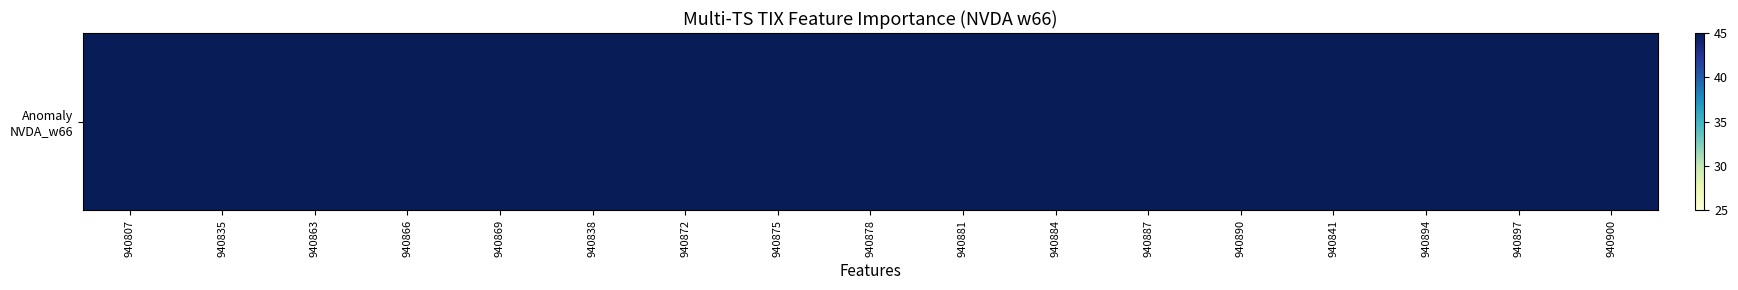

Rank the categories by value from lowest to highest.

940807, 940863, 940866, 940869, 940872, 940875, 940878, 940881, 940884, 940887, 940890, 940894, 940897, 940900, 940835, 940838, 940841